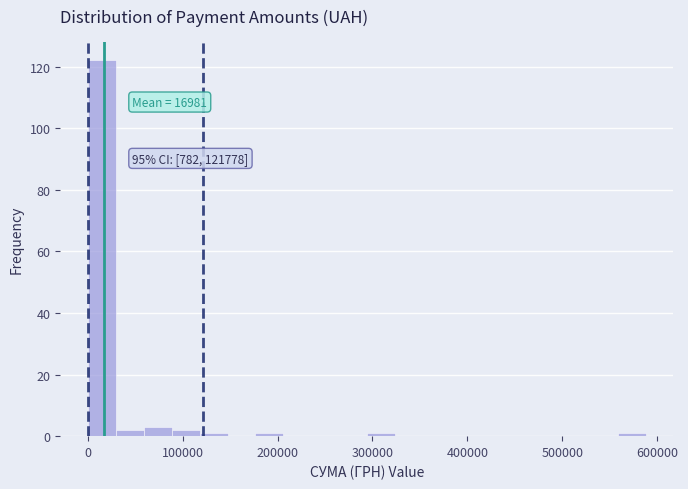

Around what value on the x-axis is the tallest bar? Give the approximate position of its centre, as read against the axis.

20000